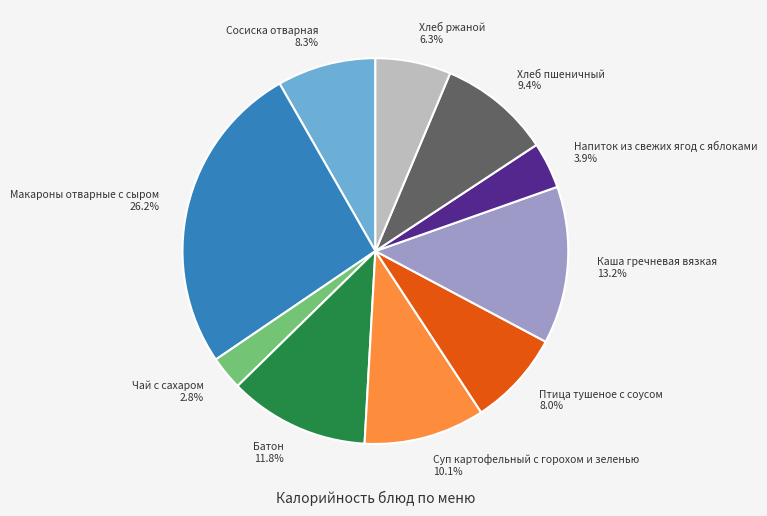

Does Хлеб пшеничный account for over 50% of the chart?

No